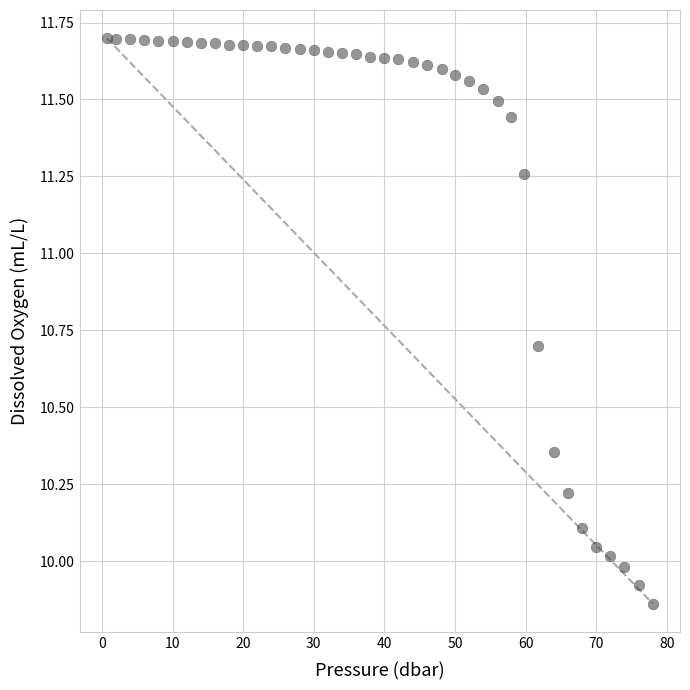

What is the range of Y values (max minus min)?

1.8